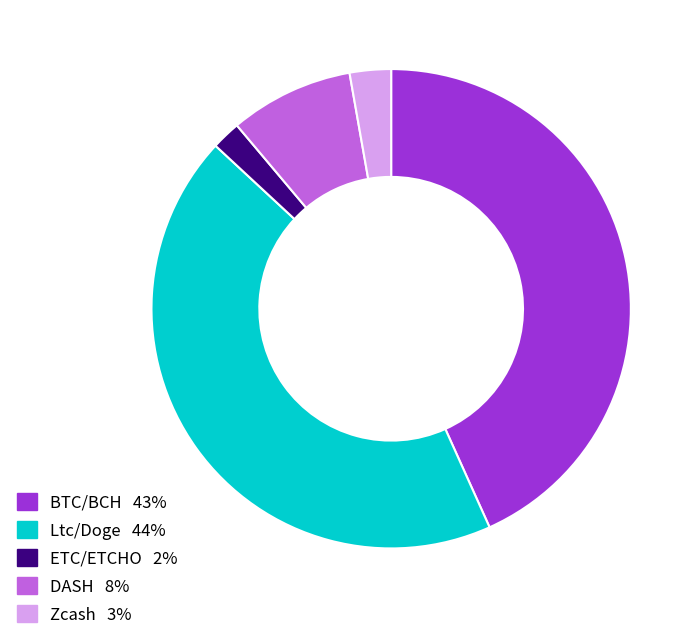

Which has a higher value, ETC/ETCHO or Zcash?

Zcash